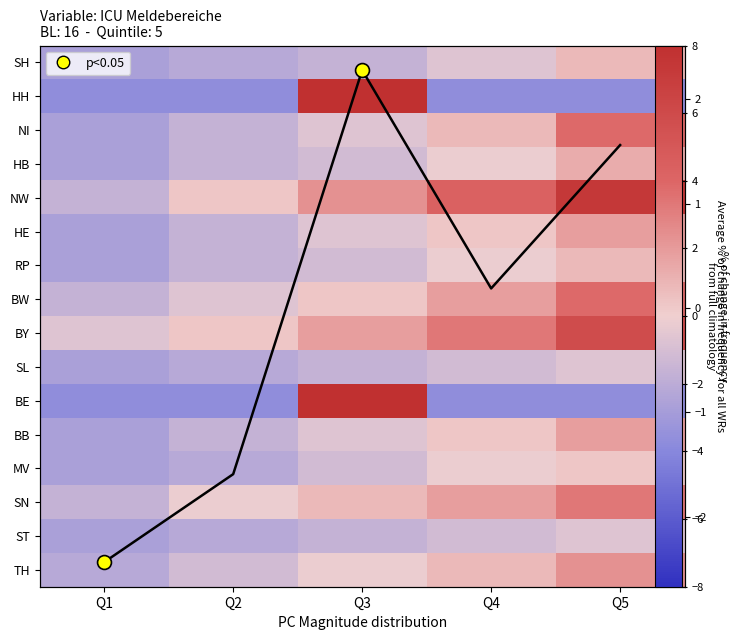

At which label does RP reach its minimum?

Q1